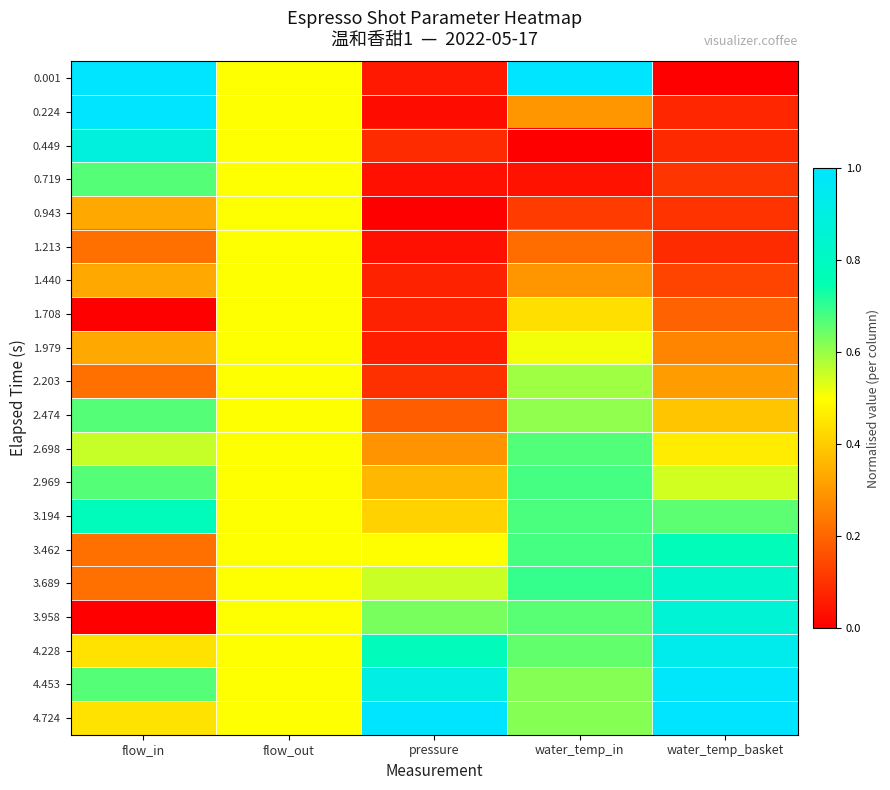

Reading left to right, extract all data points from this chart.

0.001: flow_in=1.0	flow_out=0.5	pressure=0.1	water_temp_in=1.0	water_temp_basket=0.0
0.224: flow_in=1.0	flow_out=0.5	pressure=0.0	water_temp_in=0.3	water_temp_basket=0.1
0.449: flow_in=0.9	flow_out=0.5	pressure=0.1	water_temp_in=0.0	water_temp_basket=0.1
0.719: flow_in=0.7	flow_out=0.5	pressure=0.0	water_temp_in=0.0	water_temp_basket=0.1
0.943: flow_in=0.3	flow_out=0.5	pressure=0.0	water_temp_in=0.1	water_temp_basket=0.1
1.213: flow_in=0.2	flow_out=0.5	pressure=0.0	water_temp_in=0.2	water_temp_basket=0.1
1.440: flow_in=0.3	flow_out=0.5	pressure=0.1	water_temp_in=0.3	water_temp_basket=0.1
1.708: flow_in=0.0	flow_out=0.5	pressure=0.1	water_temp_in=0.4	water_temp_basket=0.2
1.979: flow_in=0.3	flow_out=0.5	pressure=0.1	water_temp_in=0.5	water_temp_basket=0.3
2.203: flow_in=0.2	flow_out=0.5	pressure=0.1	water_temp_in=0.6	water_temp_basket=0.3
2.474: flow_in=0.7	flow_out=0.5	pressure=0.2	water_temp_in=0.6	water_temp_basket=0.4
2.698: flow_in=0.6	flow_out=0.5	pressure=0.3	water_temp_in=0.7	water_temp_basket=0.5
2.969: flow_in=0.7	flow_out=0.5	pressure=0.4	water_temp_in=0.7	water_temp_basket=0.5
3.194: flow_in=0.8	flow_out=0.5	pressure=0.4	water_temp_in=0.7	water_temp_basket=0.7
3.462: flow_in=0.2	flow_out=0.5	pressure=0.5	water_temp_in=0.7	water_temp_basket=0.8
3.689: flow_in=0.2	flow_out=0.5	pressure=0.6	water_temp_in=0.7	water_temp_basket=0.8
3.958: flow_in=0.0	flow_out=0.5	pressure=0.6	water_temp_in=0.7	water_temp_basket=0.9
4.228: flow_in=0.4	flow_out=0.5	pressure=0.8	water_temp_in=0.7	water_temp_basket=0.9
4.453: flow_in=0.7	flow_out=0.5	pressure=0.9	water_temp_in=0.6	water_temp_basket=1.0
4.724: flow_in=0.4	flow_out=0.5	pressure=1.0	water_temp_in=0.6	water_temp_basket=1.0